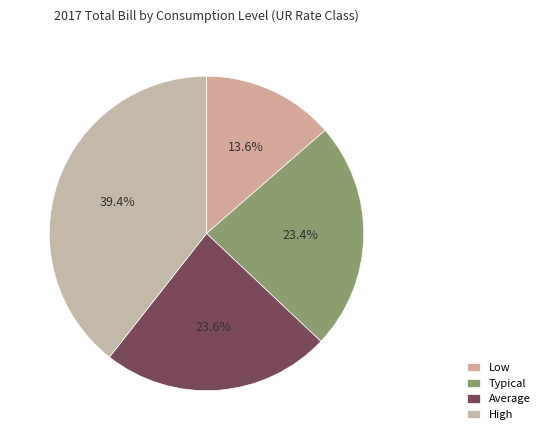

How many slices are in this pie chart?

4